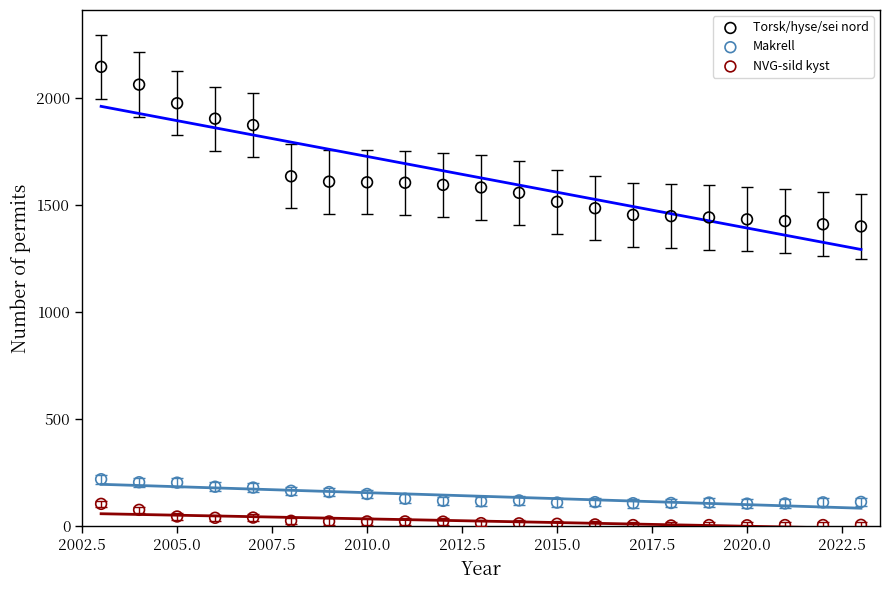

Which series reaches the minimum Y coordinate?

NVG-sild kyst